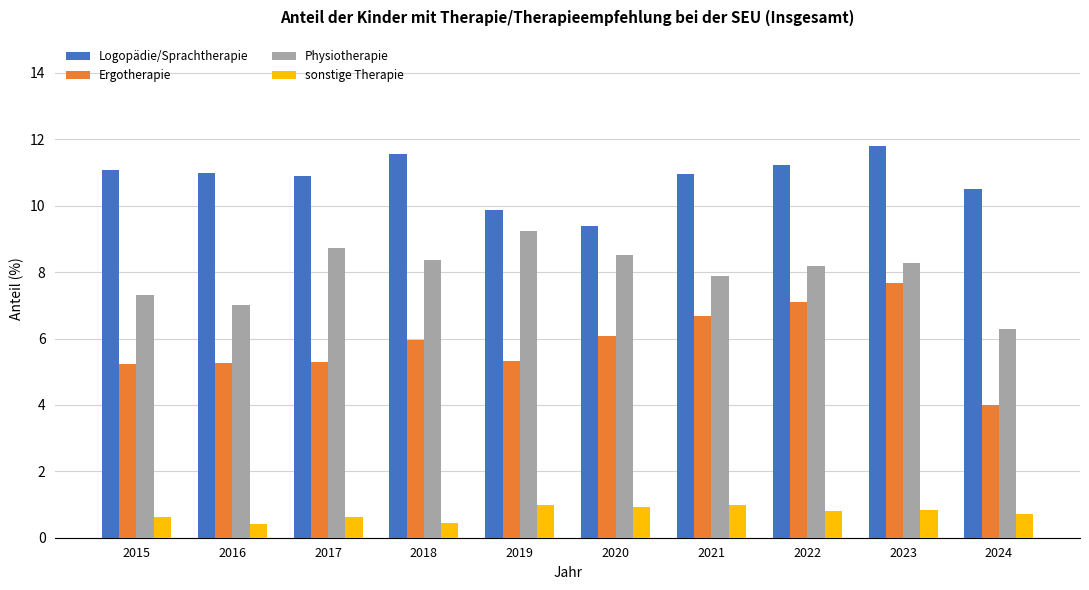

List the series in order of their peak value, highest first.

Logopädie/Sprachtherapie, Physiotherapie, Ergotherapie, sonstige Therapie